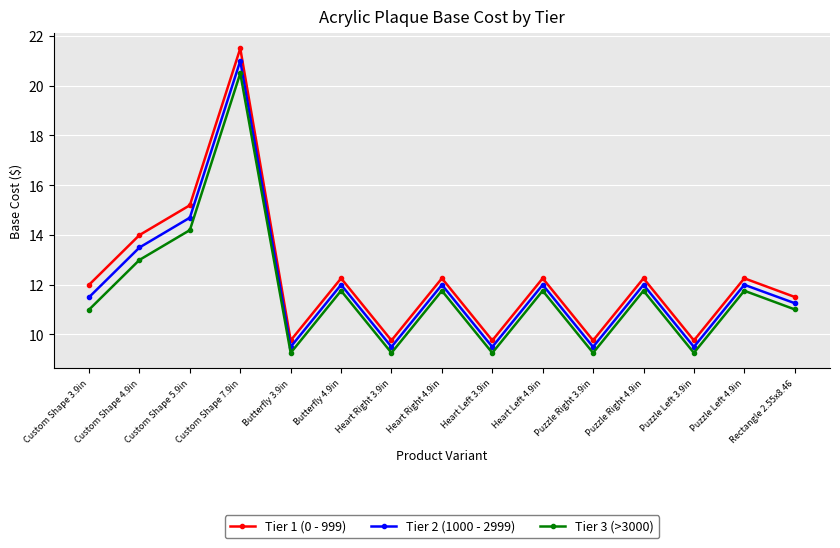

What is the sum of all Tier 3 (>3000) values?

174.7